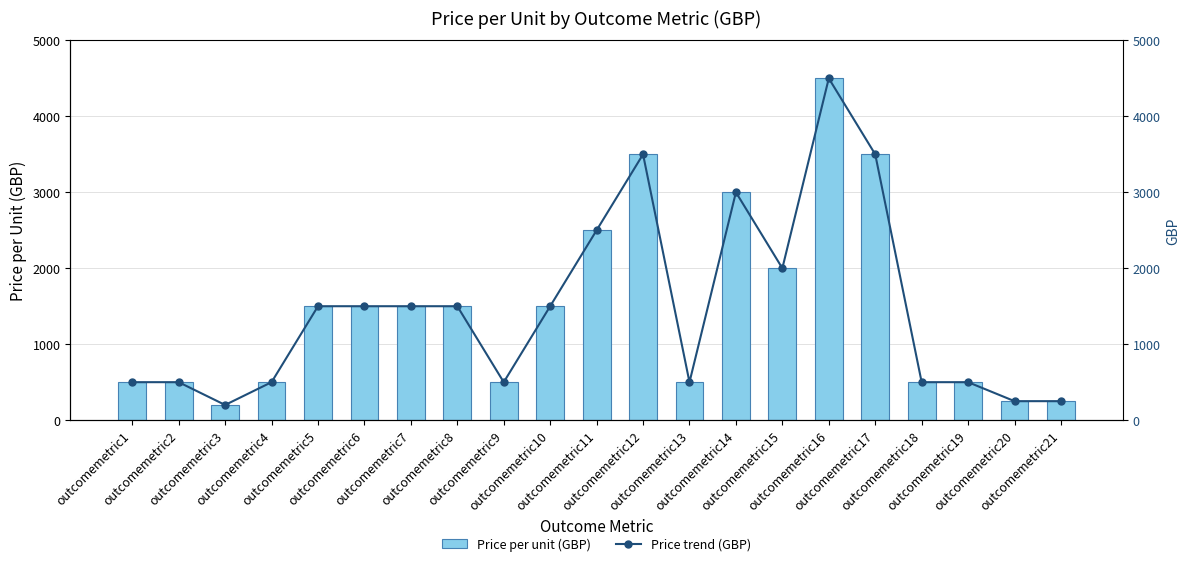

Which series has the largest total across all categories?

Price per unit (GBP)